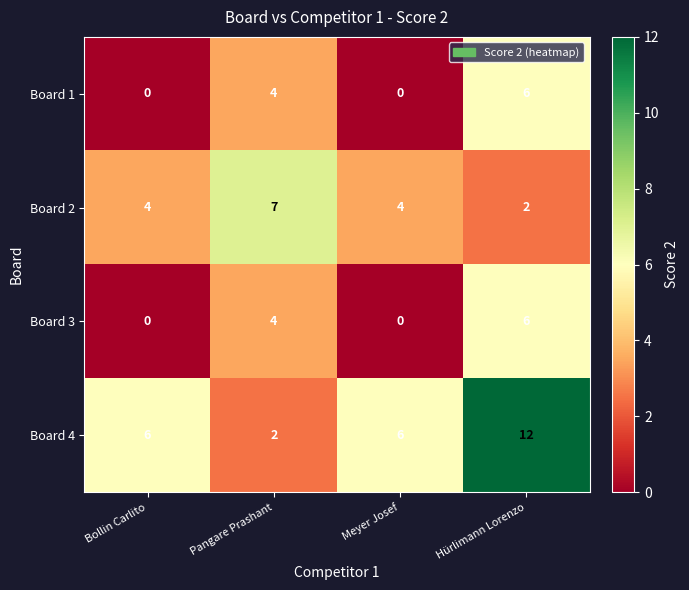

What is the greatest value displayed?

12